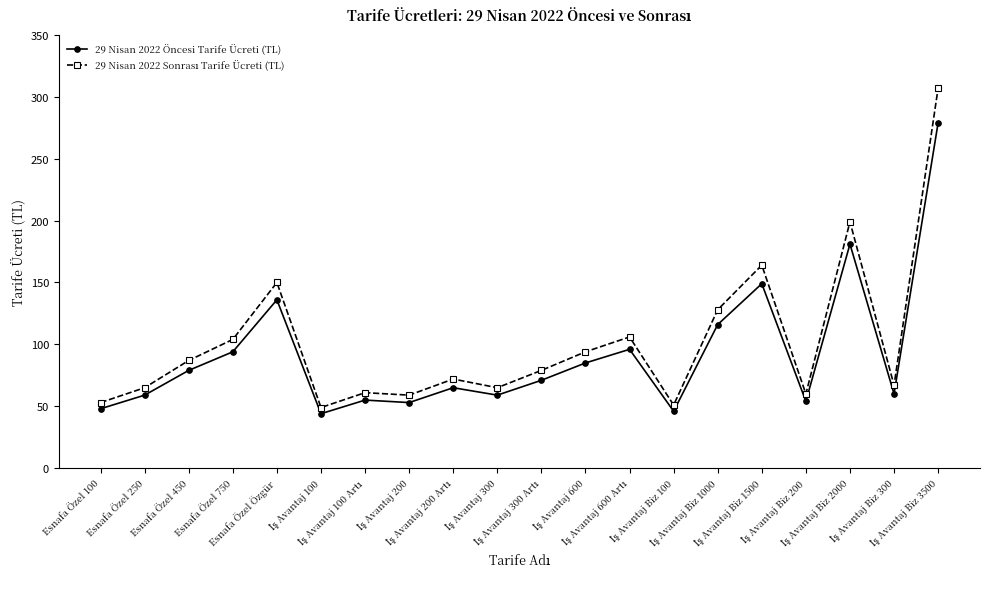

At which category does 29 Nisan 2022 Öncesi Tarife Ücreti (TL) reach its first local peak?

Esnafa Özel Özgür